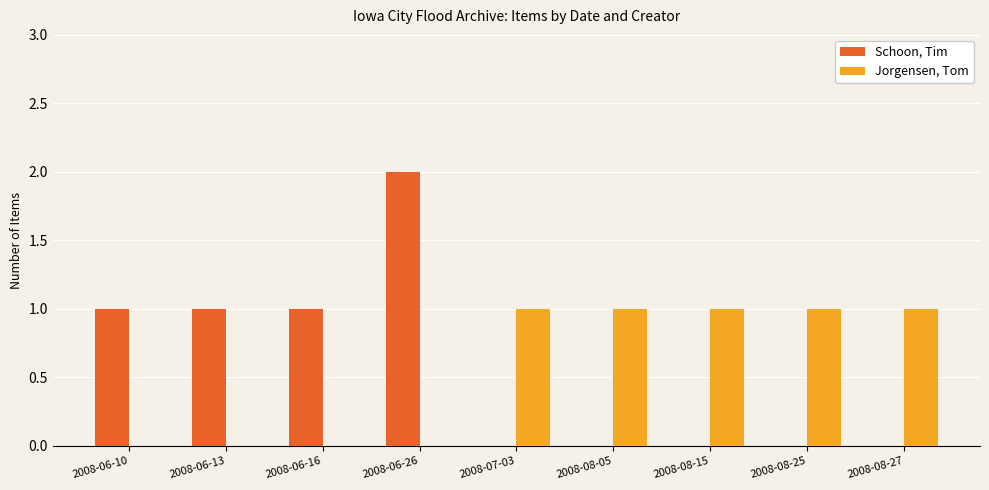

Which label corresponds to the largest value in the chart?

2008-06-26